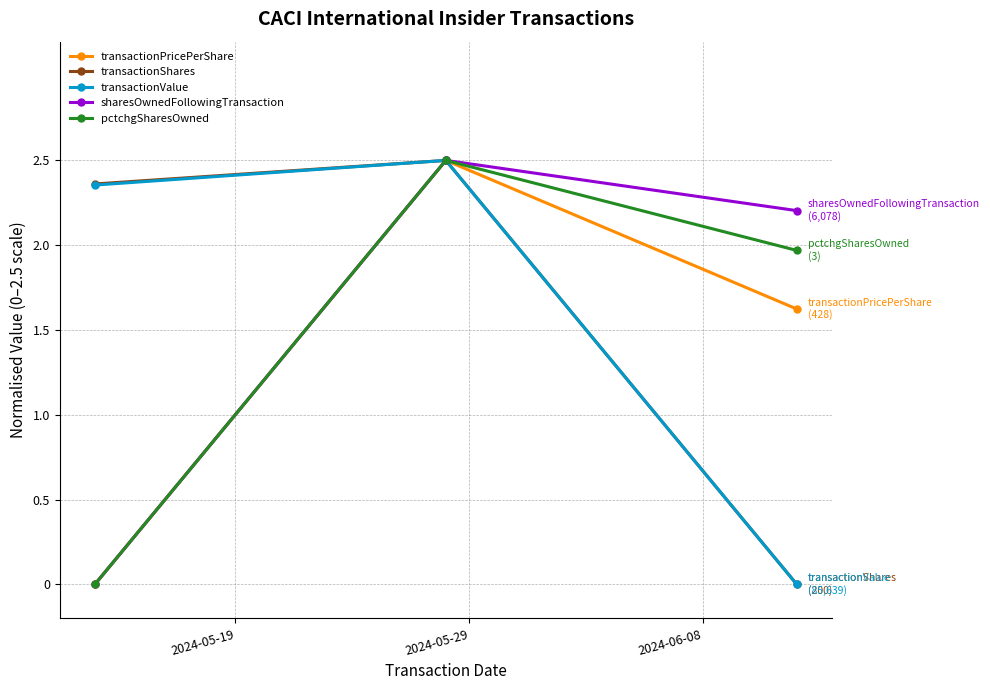

At how many categories does at least one series exceed 1?

3